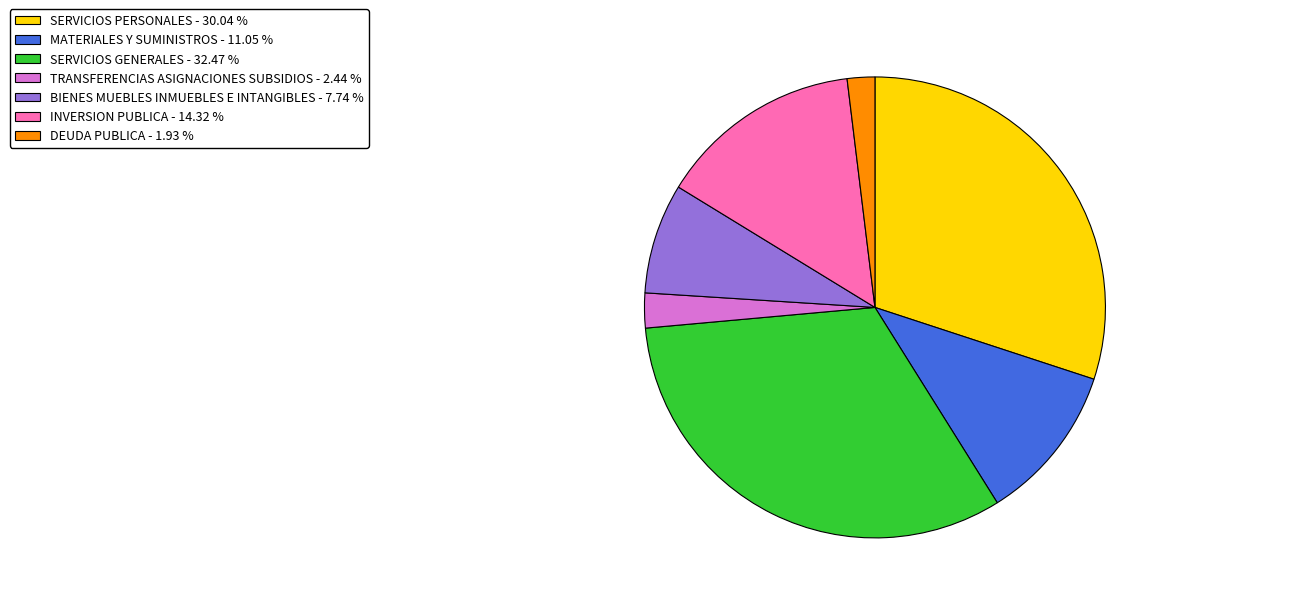

What is the largest slice in the pie chart?

SERVICIOS GENERALES